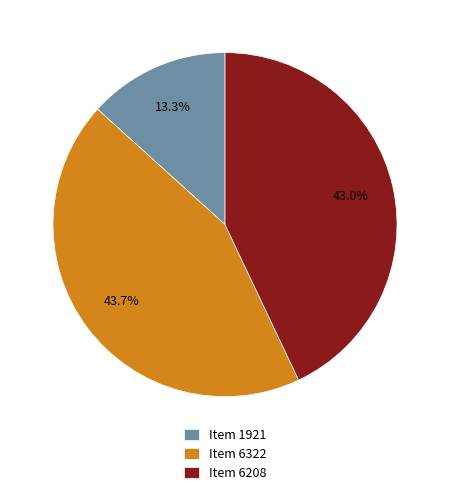

What is the smallest slice in the pie chart?

Item 1921